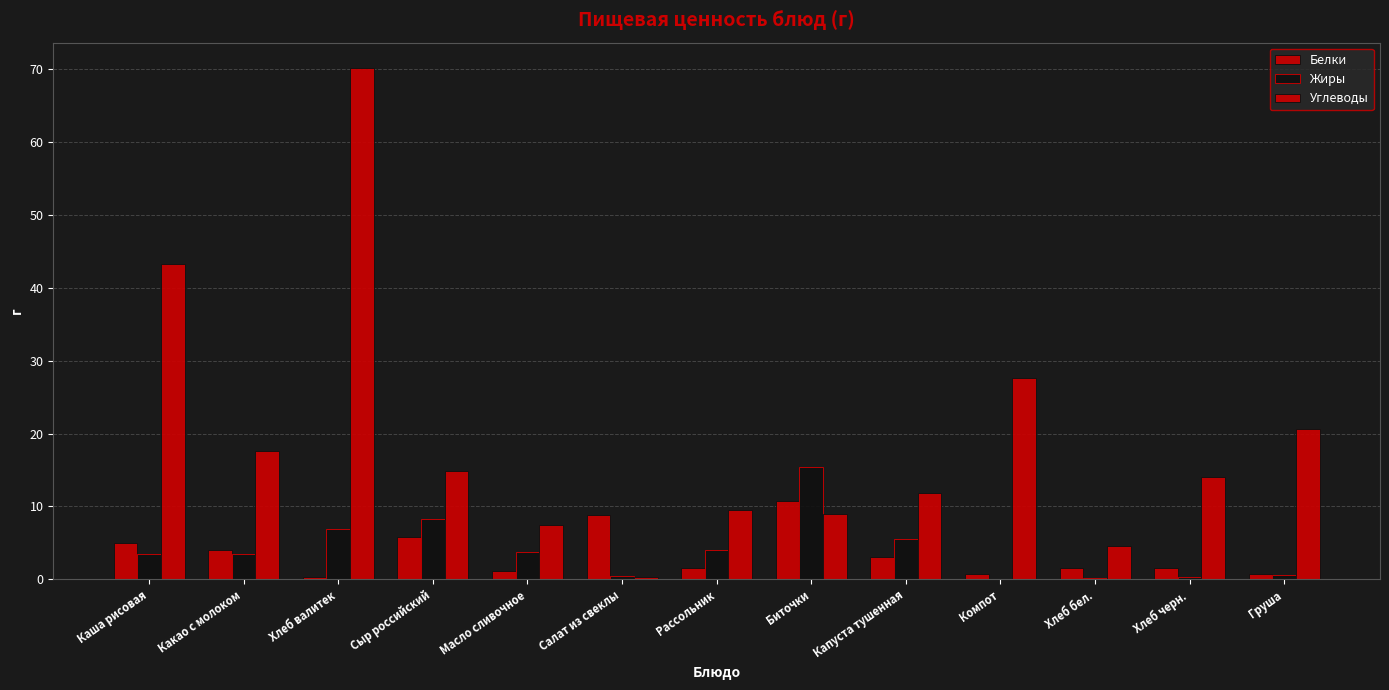

Count the number of data series in this chart.

3